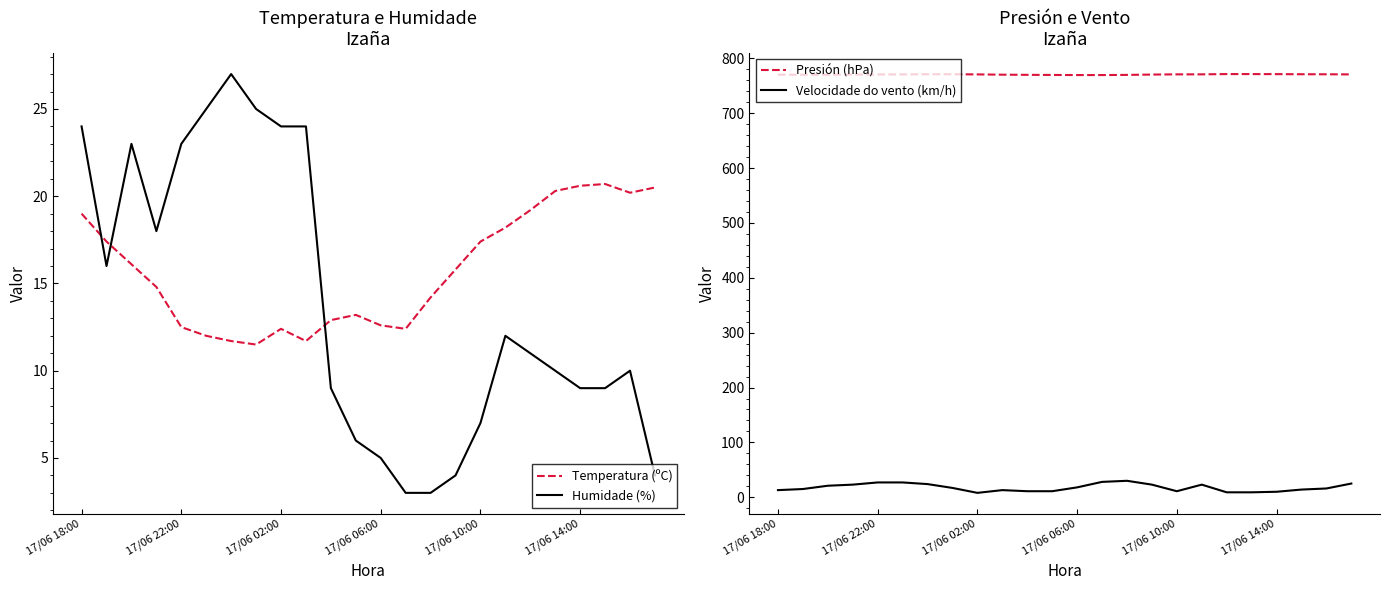

Reading right to left, what are all the values shown in this chart?

Temperatura (ºC): 20.5	20.2	20.7	20.6	20.3	19.2	18.2	17.4	15.8	14.2	12.4	12.6	13.2	12.9	11.7	12.4	11.5	11.7	12.0	12.5	14.8	16.1	17.4	19.0
Humidade (%): 4.0	10.0	9.0	9.0	10.0	11.0	12.0	7.0	4.0	3.0	3.0	5.0	6.0	9.0	24.0	24.0	25.0	27.0	25.0	23.0	18.0	23.0	16.0	24.0
Presión (hPa): 770.9	771.1	771.2	771.4	771.5	771.5	771.0	771.0	770.6	770.0	769.7	769.7	769.9	770.1	770.4	770.9	771.2	771.2	770.9	770.7	770.6	770.3	770.3	770.4
Velocidade do vento (km/h): 25.0	16.0	14.0	10.0	9.0	9.0	23.0	11.0	23.0	30.0	28.0	18.0	11.0	11.0	13.0	8.0	17.0	24.0	27.0	27.0	23.0	21.0	15.0	13.0